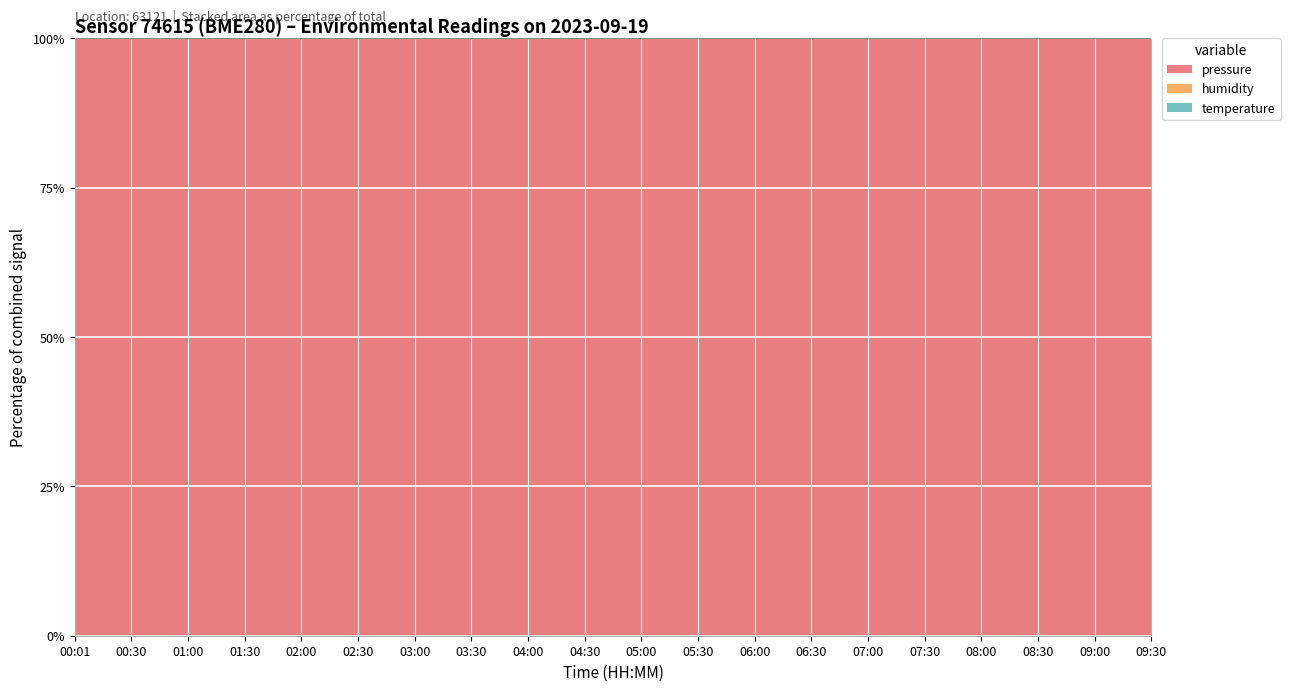

Is it true that temperature equals 43.8 at 02:00?

False